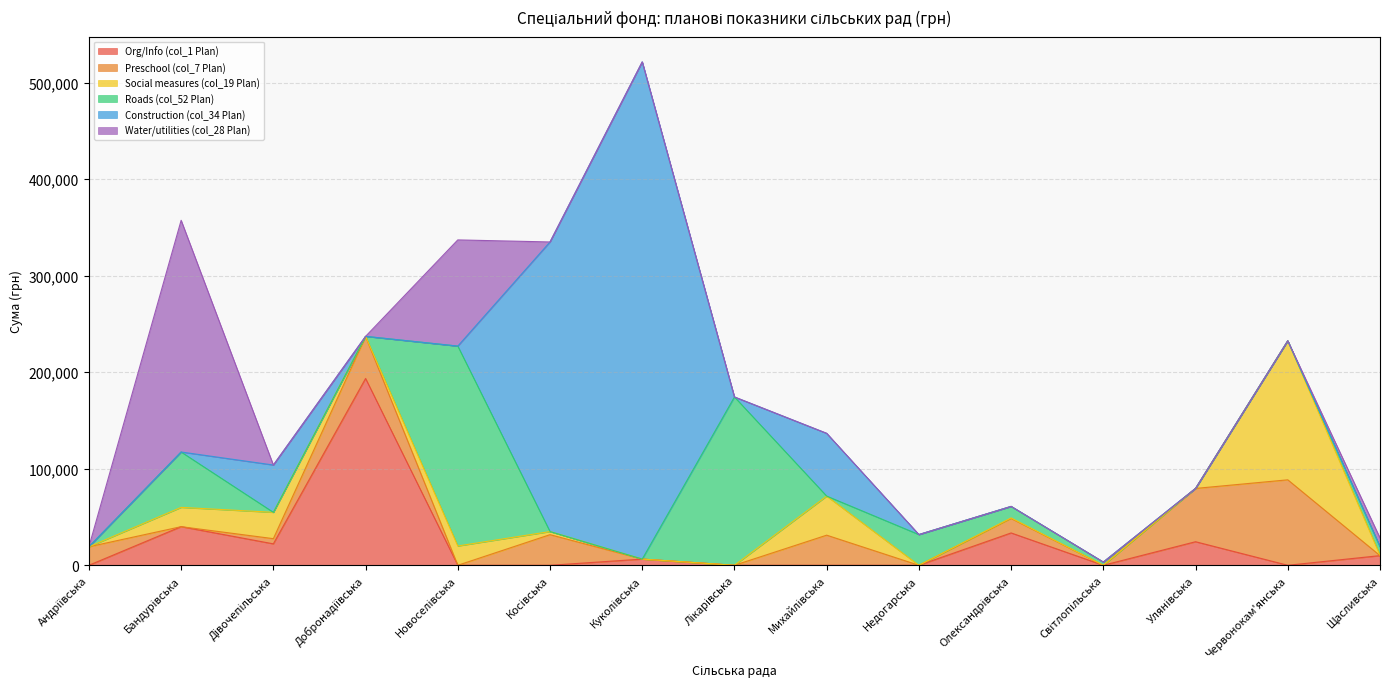

Which series has the largest total across all categories?

Construction (col_34 Plan)